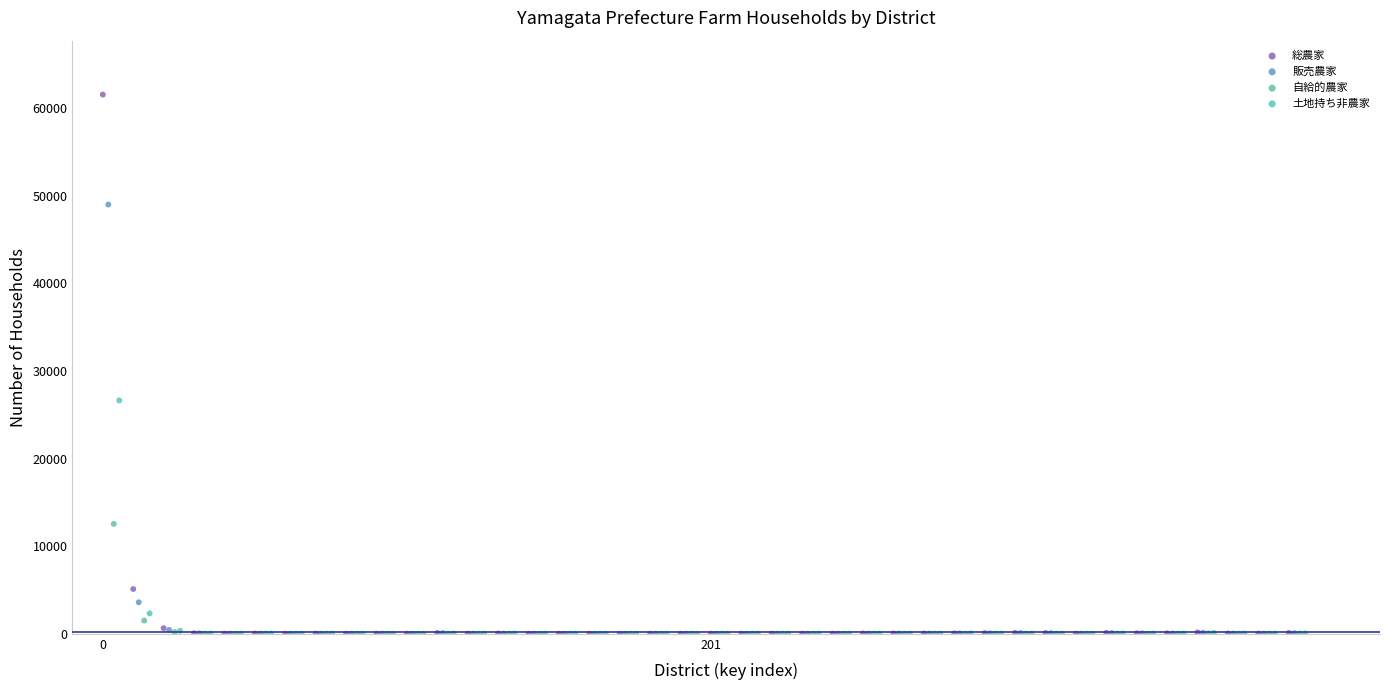

What are all the series names shown in the legend?

総農家, 販売農家, 自給的農家, 土地持ち非農家